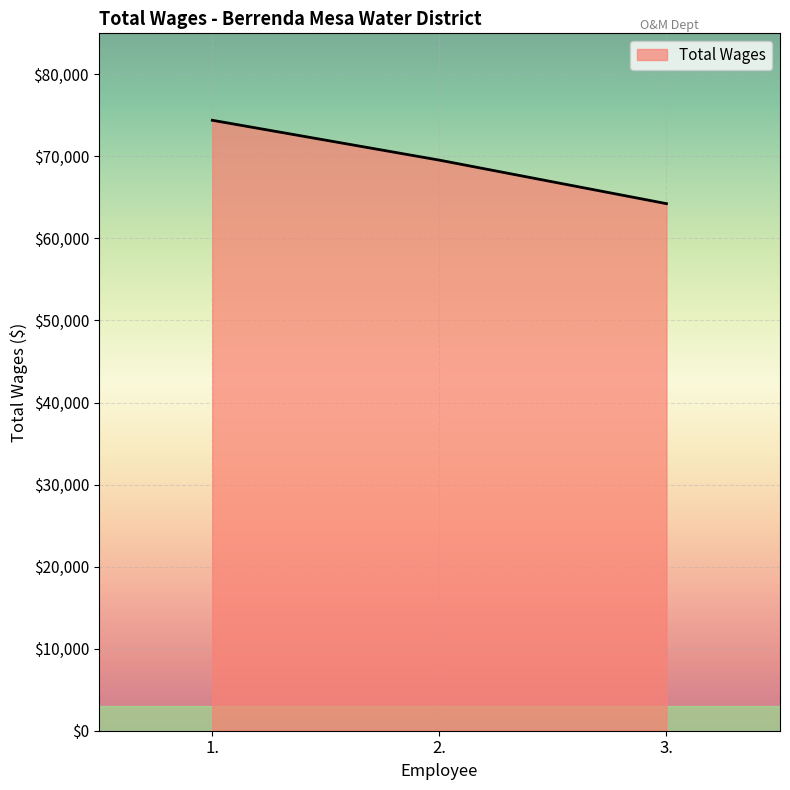

List the labels in order of value, largest first.

1., 2., 3.